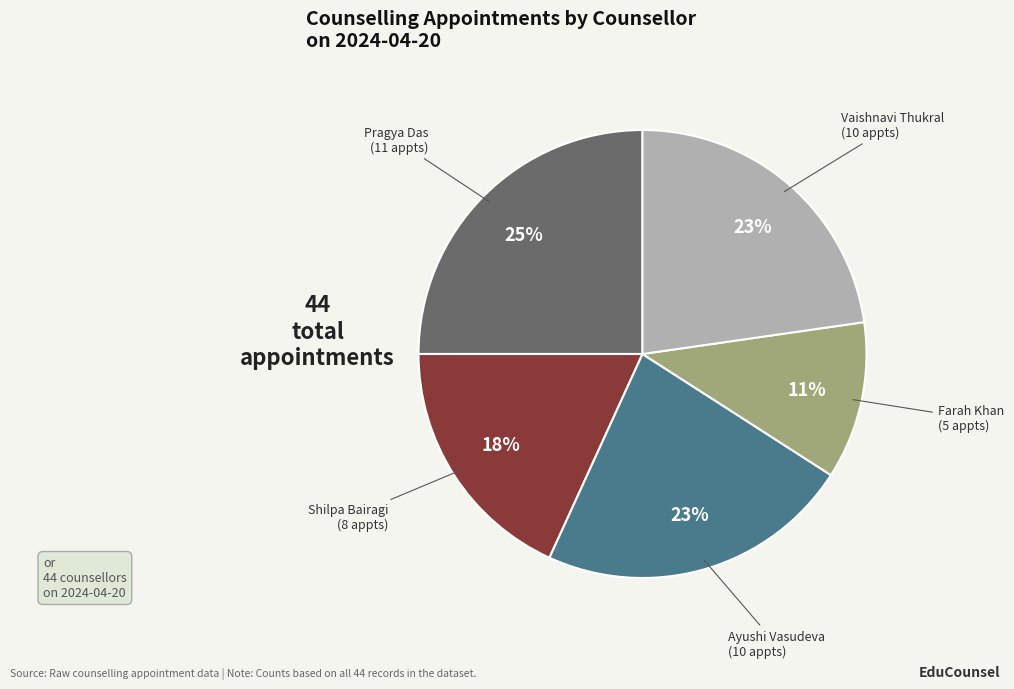

Does any single category account for the majority?

No